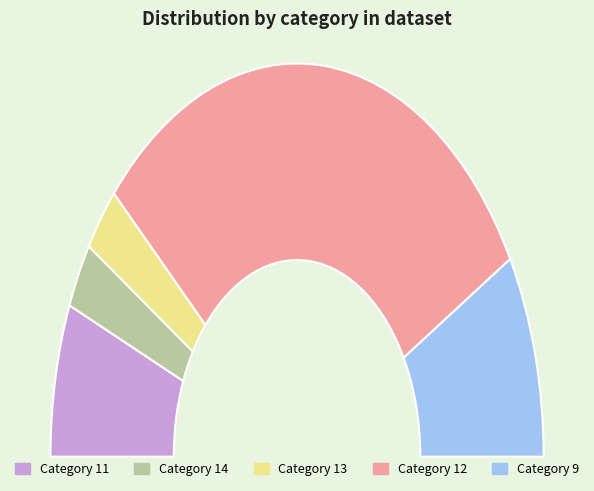

What is the smallest slice in the pie chart?

14